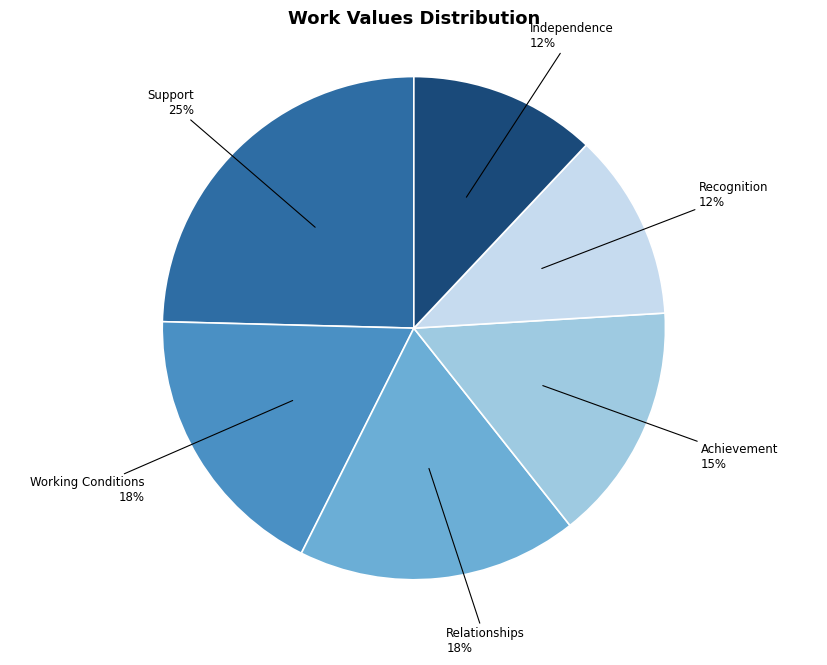

To the nearest percent, what is the difference between the Working Conditions and Support slice percentages?

7%